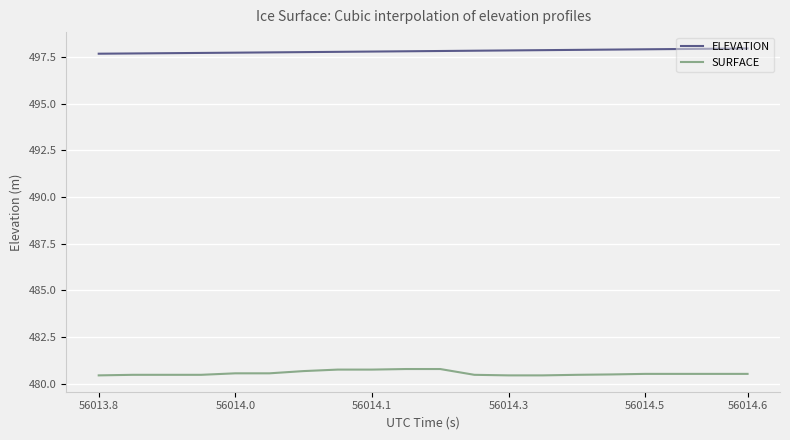

What is the greatest value displayed?

498.0